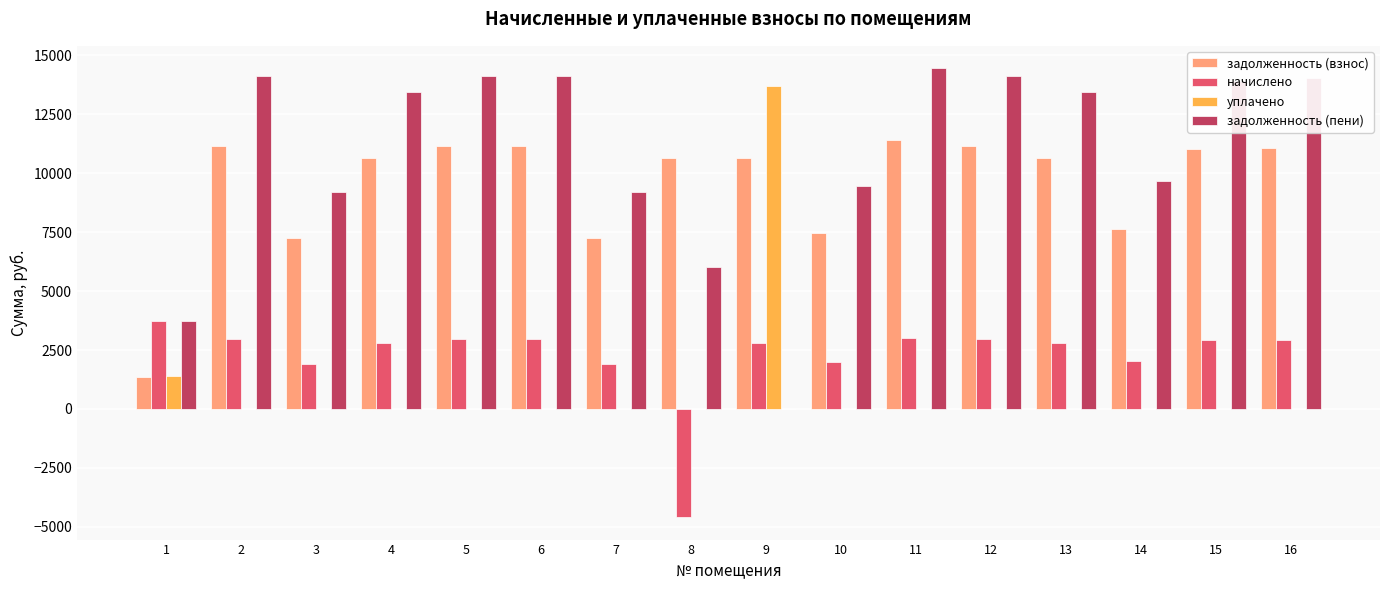

What is the maximum value shown in the chart?

14455.4